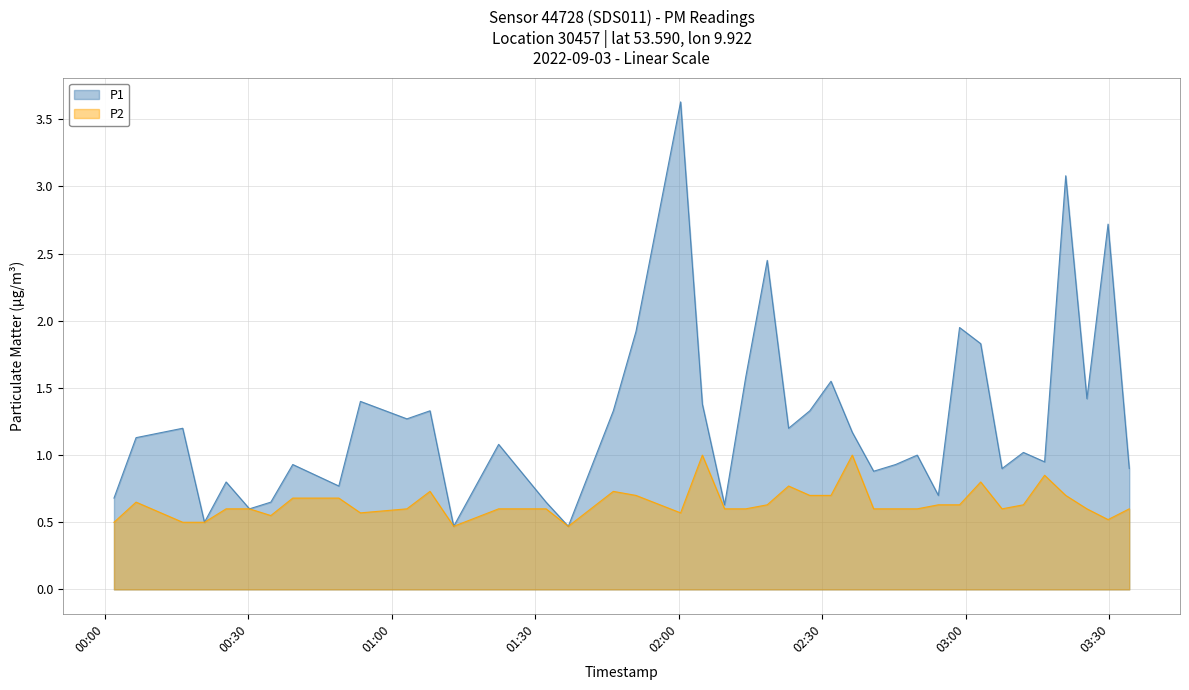

At 2022-09-03T00:01:53, list the series in order from largest to smallest.

P1, P2